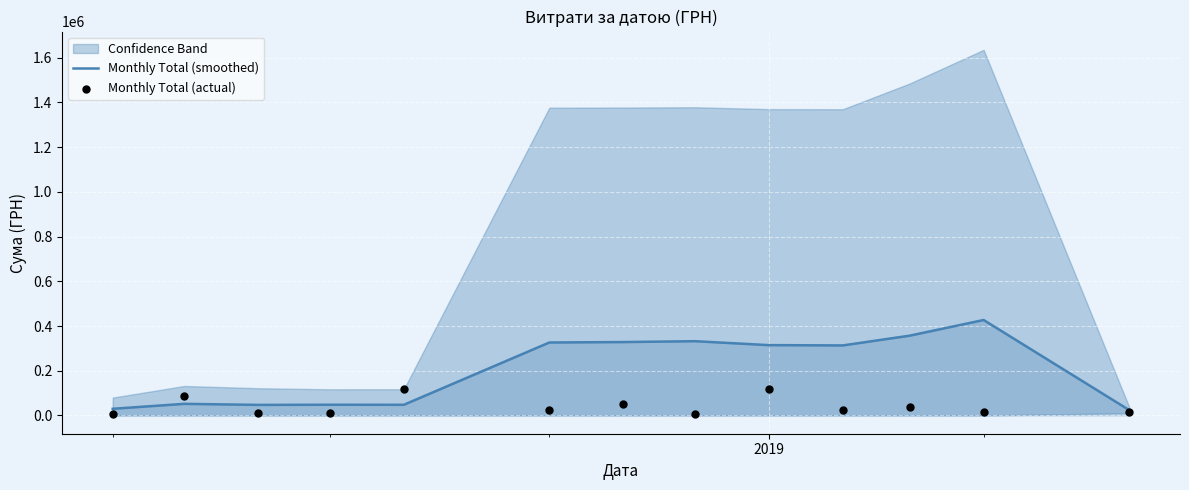

Which series reaches the minimum Y coordinate?

Monthly Total (actual)